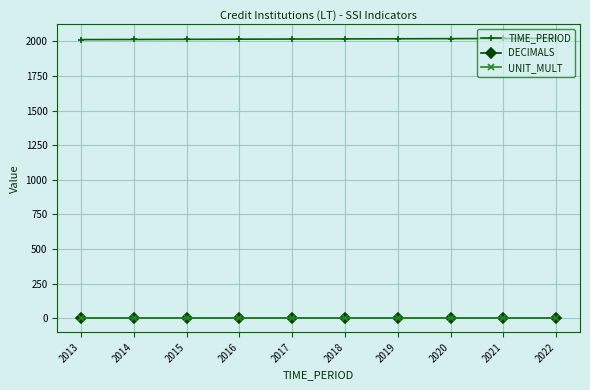

Is this an area chart (filled region under the line)?

No